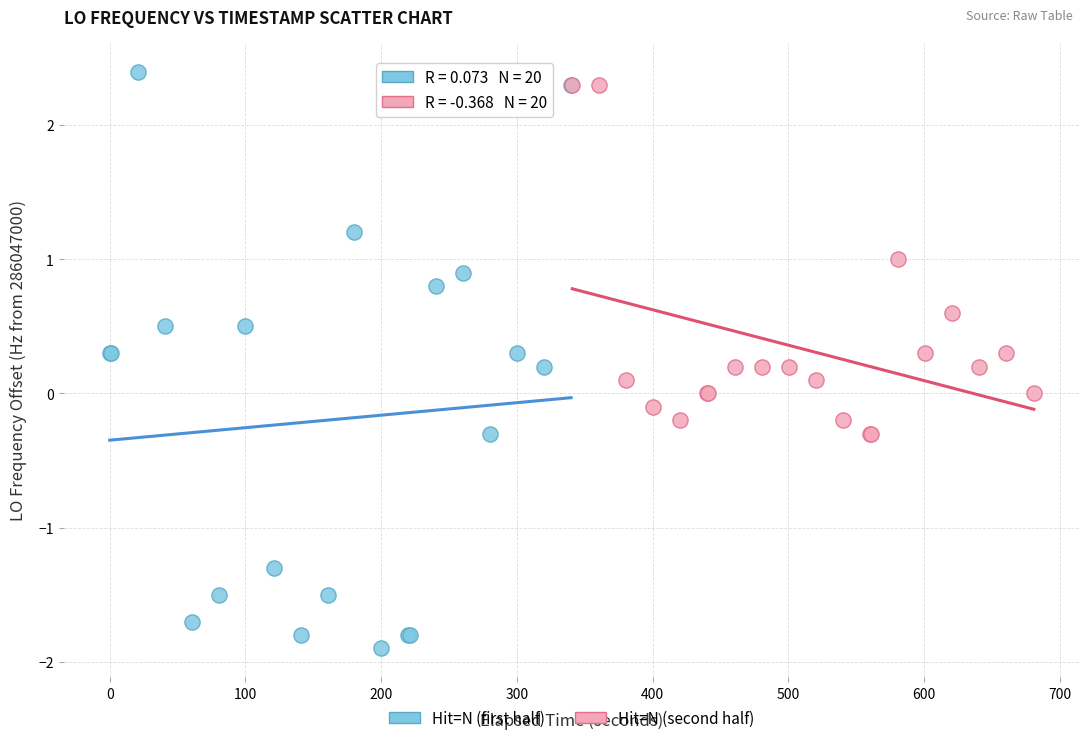

Which series reaches the minimum Y coordinate?

Hit=N (first half)